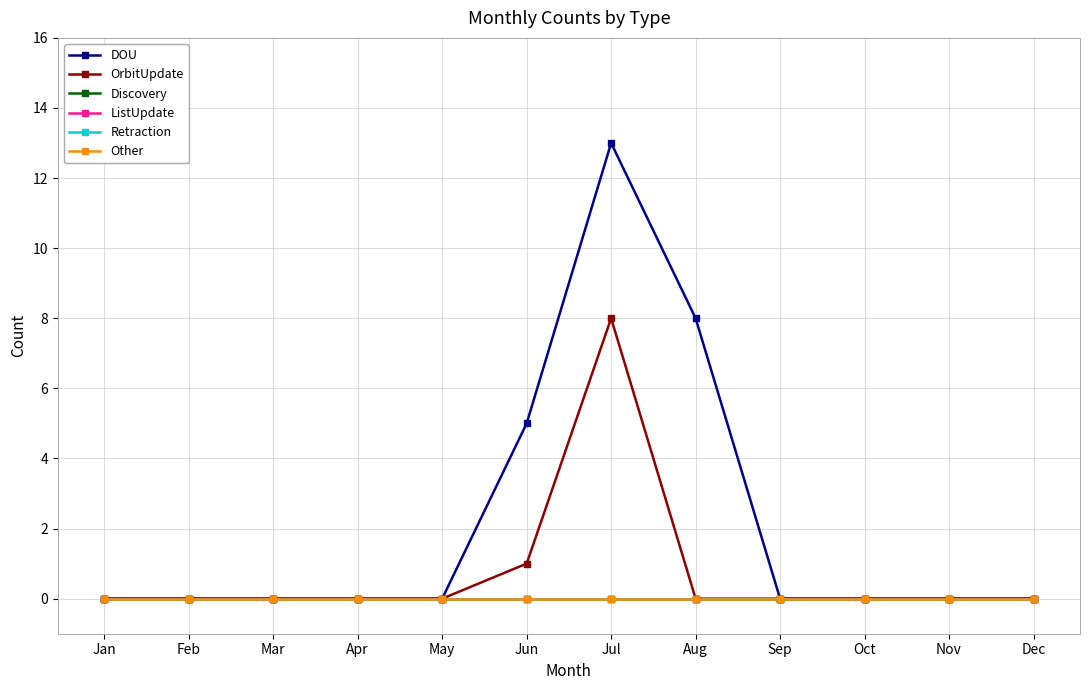

Does the chart display data point markers on the line(s)?

Yes